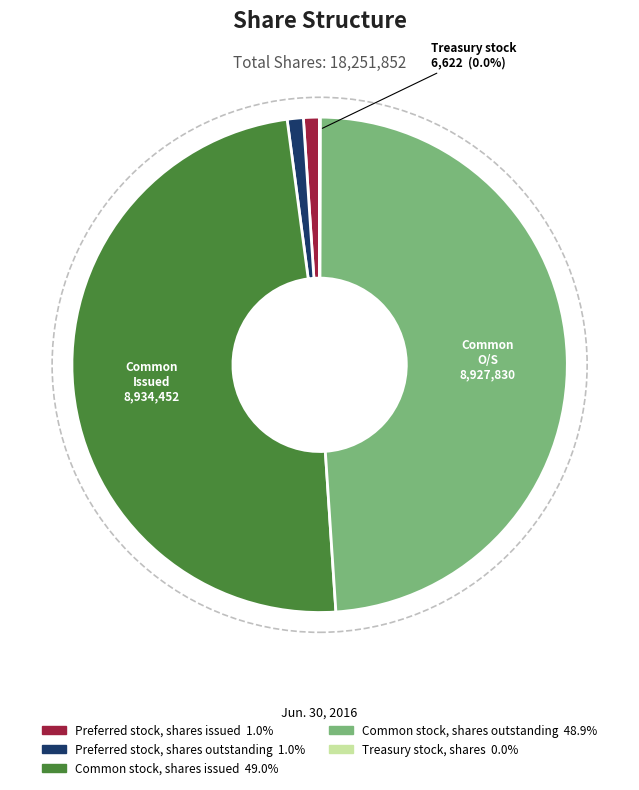

Combined, do Preferred stock, shares outstanding and Preferred stock, shares issued account for over 50%?

No